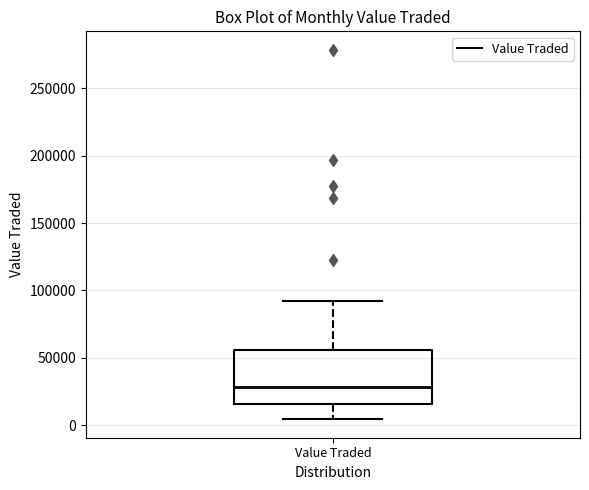

Where does the lower whisker of the box for Value Traded end on the y-axis? The values are not printed on the chart, so give them approximately, as read against the axis.

5000